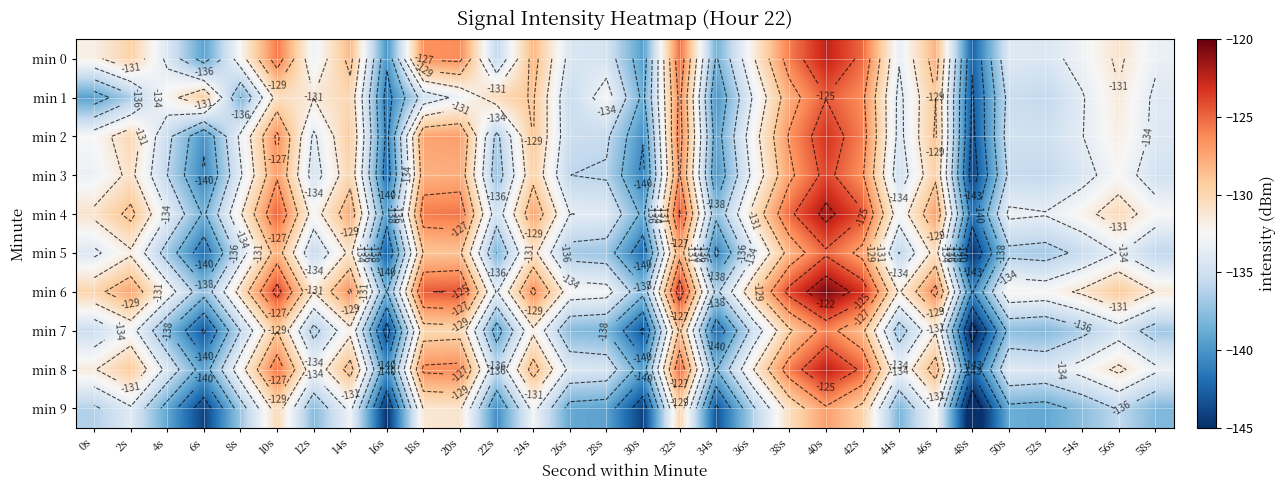

How many values in the min 8 series are below -132?

16